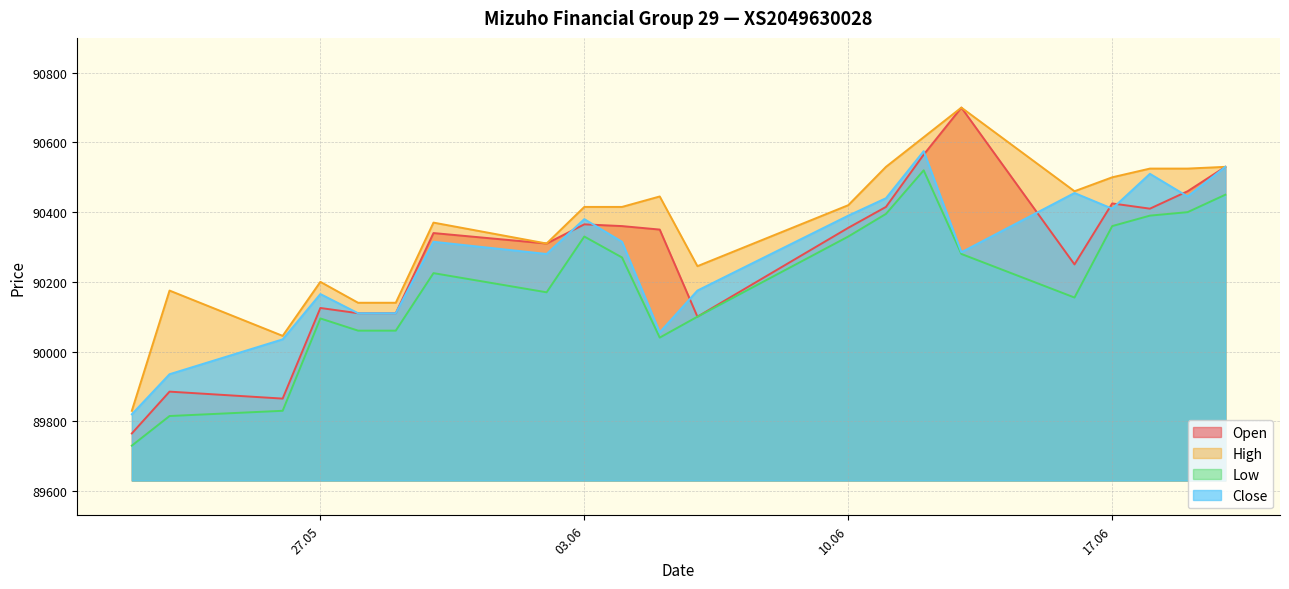

How many lines are shown in the chart?

4